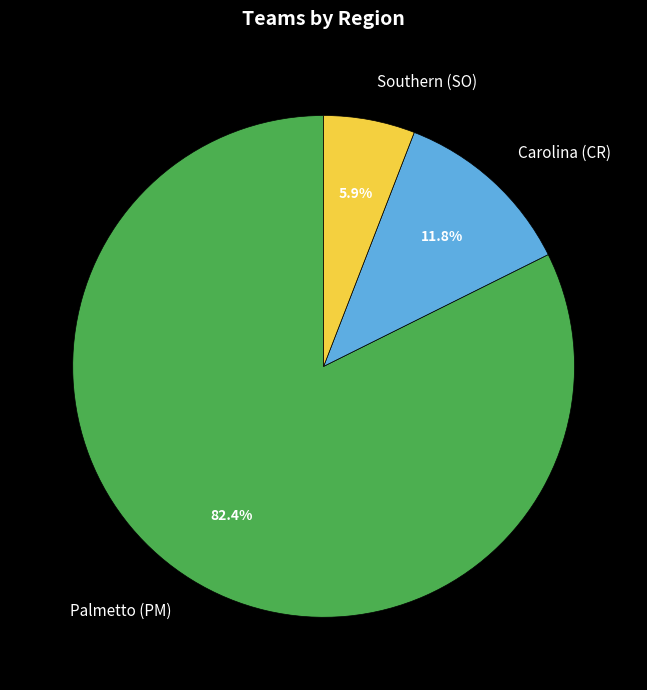

Is Palmetto (PM) the majority of the pie?

Yes